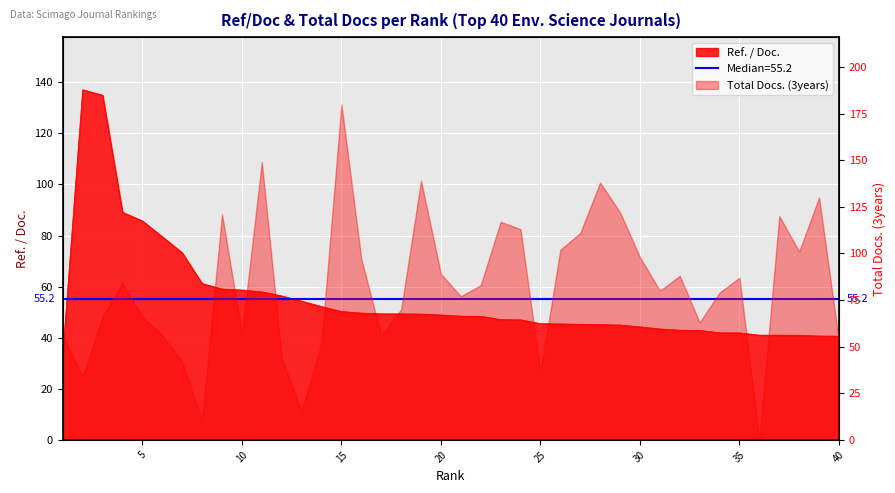

How many data points are above 48?

21